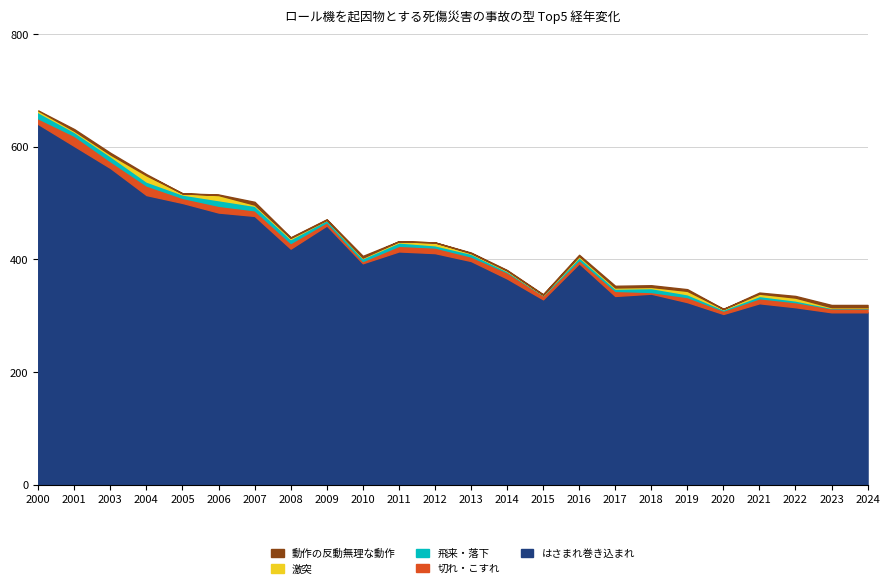

Reading left to right, extract all data points from this chart.

はさまれ巻き込まれ: 640	601	562	514	500	483	477	419	460	393	414	411	397	366	329	393	335	339	324	303	322	315	306	306
切れ・こすれ: 10	18	12	17	9	12	10	10	6	4	10	10	8	11	7	6	9	3	9	6	9	9	7	7
飛来・落下: 11	7	9	7	6	10	8	7	4	5	6	4	5	2	1	5	4	7	5	2	4	3	1	1
激突: 3	2	3	11	2	9	2	2	0	1	2	5	1	1	0	2	2	2	6	1	4	5	1	1
動作の反動無理な動作: 0	3	3	2	0	1	5	1	1	3	0	0	1	1	1	2	3	3	3	0	2	3	4	4